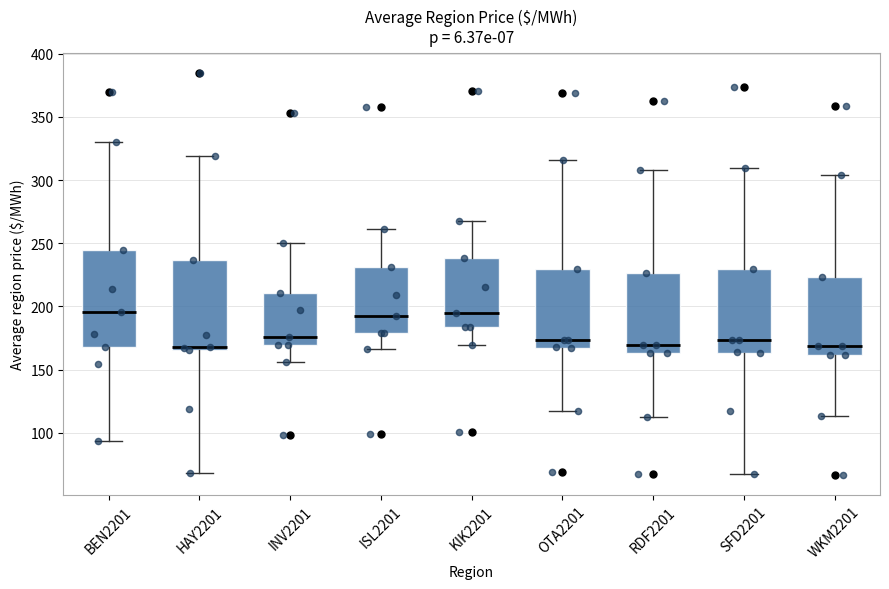

Reading left to right, read every box against the y-axis: the position of its median line, the range the box covers, and the ends of its whiskers. The values are not printed on the chart, so give them approximately, as read against the axis.

BEN2201: median 195, box 170 to 245, whiskers 95 to 330
HAY2201: median 170, box 165 to 235, whiskers 70 to 320
INV2201: median 175, box 170 to 210, whiskers 155 to 250
ISL2201: median 195, box 180 to 230, whiskers 165 to 260
KIK2201: median 195, box 185 to 240, whiskers 170 to 265
OTA2201: median 175, box 165 to 230, whiskers 115 to 315
RDF2201: median 170, box 165 to 225, whiskers 115 to 310
SFD2201: median 175, box 165 to 230, whiskers 65 to 310
WKM2201: median 170, box 160 to 225, whiskers 115 to 305